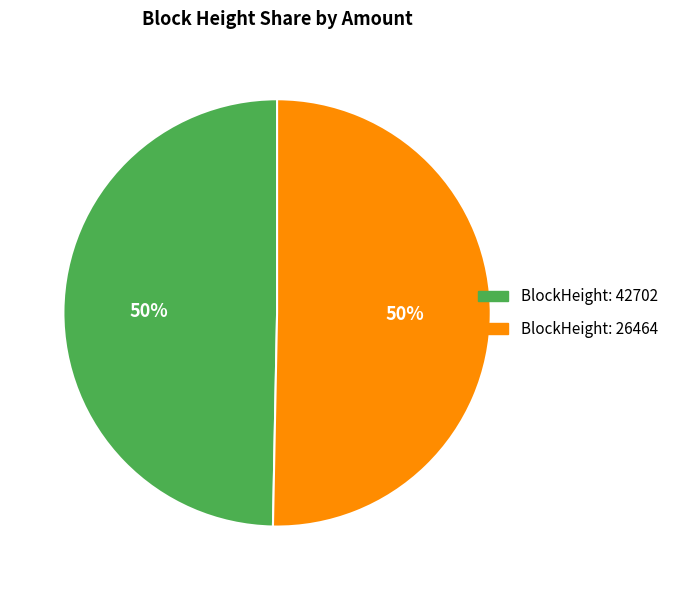

To the nearest percent, what is the average slice percentage?

50%